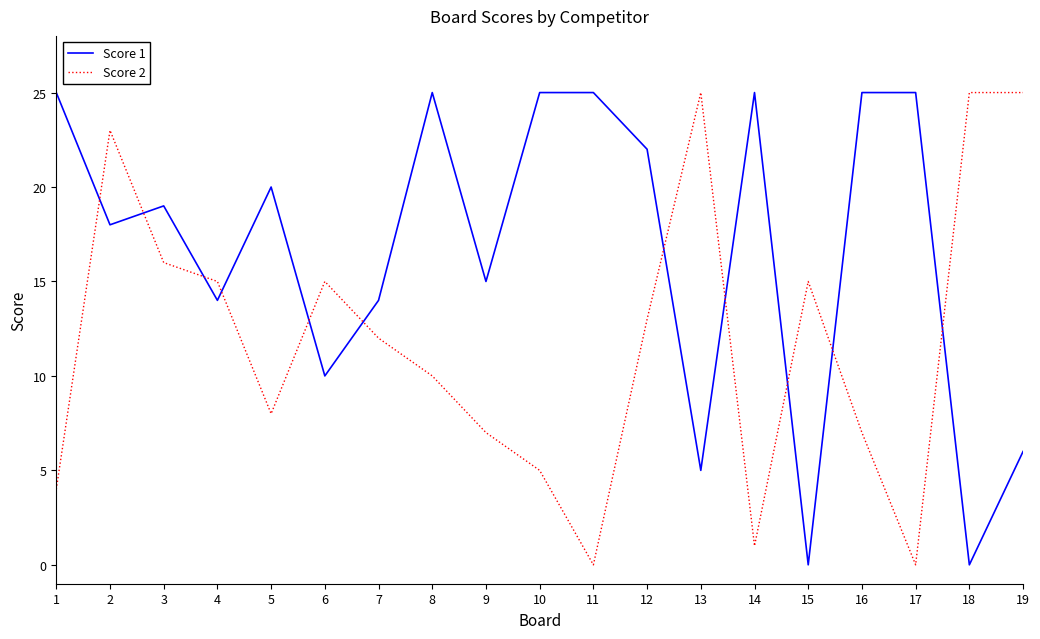

Which series ends up on top after the final intersection of Score 2 and Score 1?

Score 2